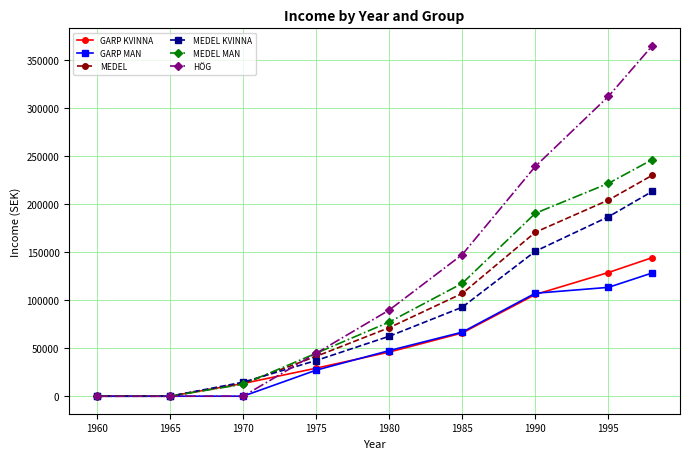

Which series has the widest spread of values?

HÖG